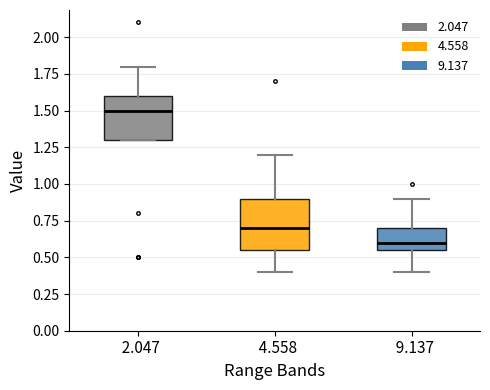

Reading left to right, transcribe this box plot: for each box, give where its median line is, the range the box spans, and where its two whiskers end, as read against the y-axis. The values are not printed on the chart, so give them approximately, as read against the axis.

2.047: median 1.50, box 1.30 to 1.60, whiskers 1.30 to 1.80
4.558: median 0.70, box 0.55 to 0.90, whiskers 0.40 to 1.20
9.137: median 0.60, box 0.55 to 0.70, whiskers 0.40 to 0.90